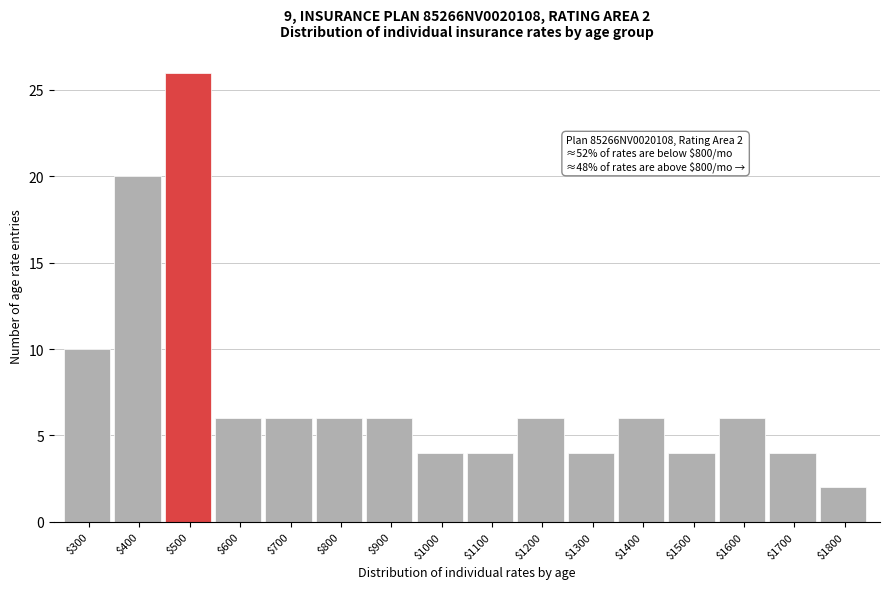

Reading right to left, extract all data points from this chart.

2	4	6	4	6	4	6	4	4	6	6	6	6	26	20	10